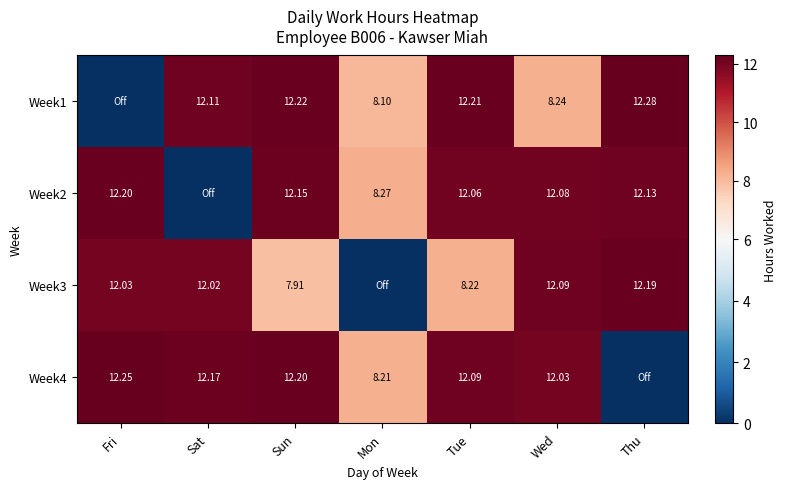

How many positive values does the Week4 series have?

6